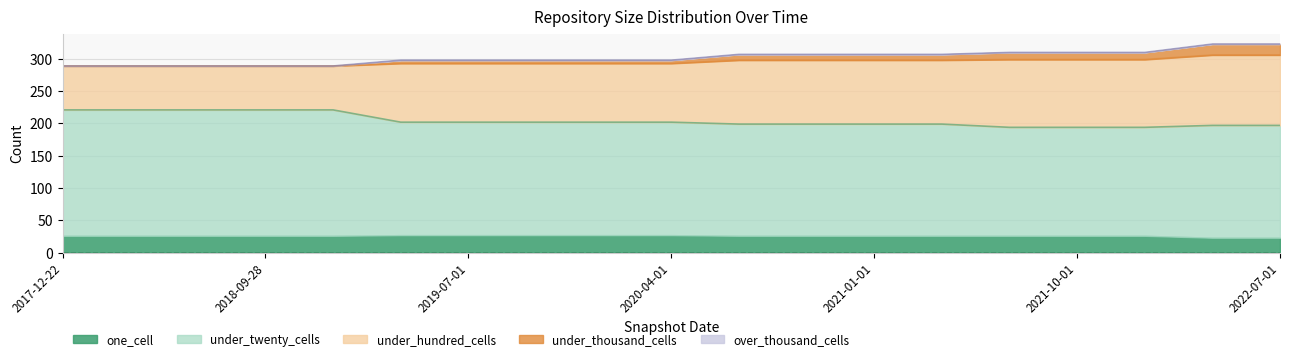

How many values in the under_thousand_cells series exceed 5?

9